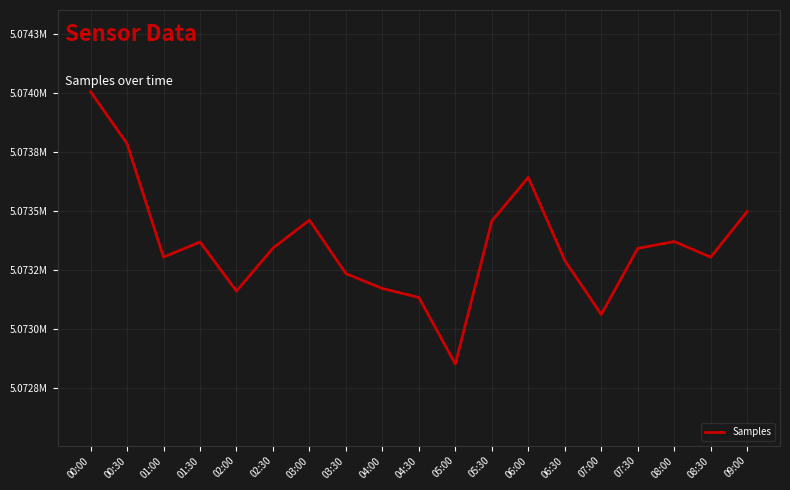

Reading left to right, transcribe all the data shown in this chart.

5074005	5073785	5073304	5073368	5073160	5073342	5073461	5073234	5073171	5073133	5072851	5073457	5073642	5073290	5073061	5073341	5073370	5073304	5073497